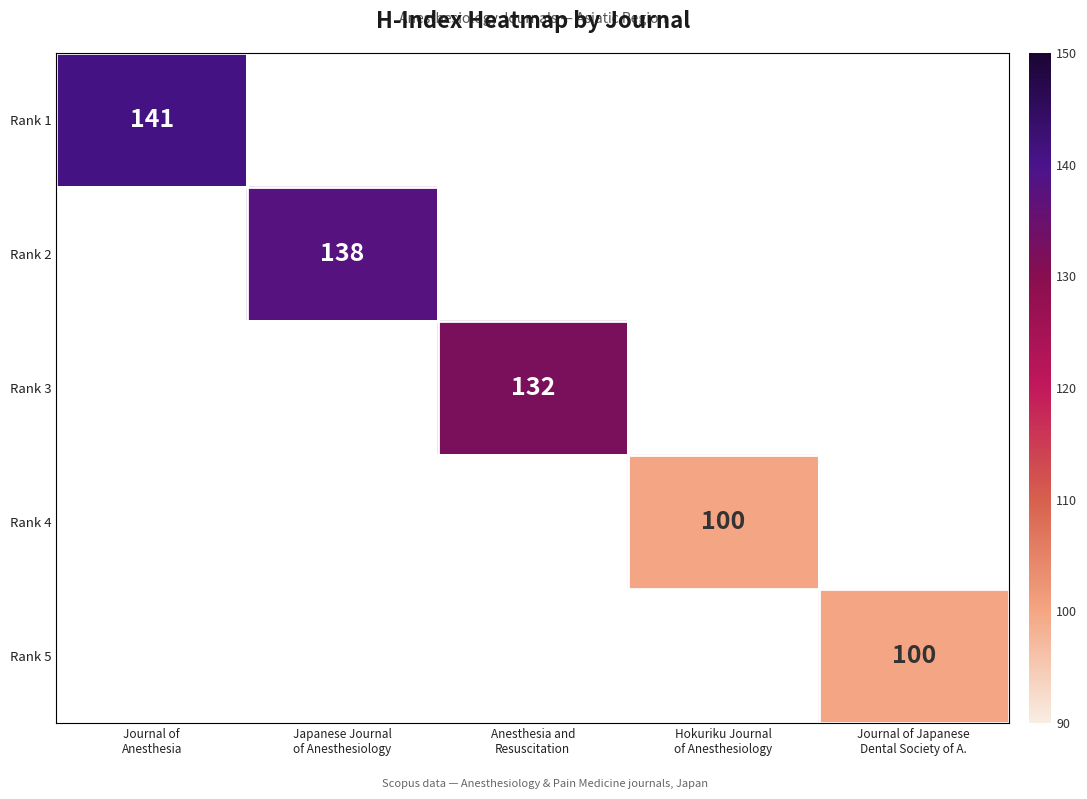

Which label corresponds to the smallest value in the chart?

Hokuriku Journal
of Anesthesiology